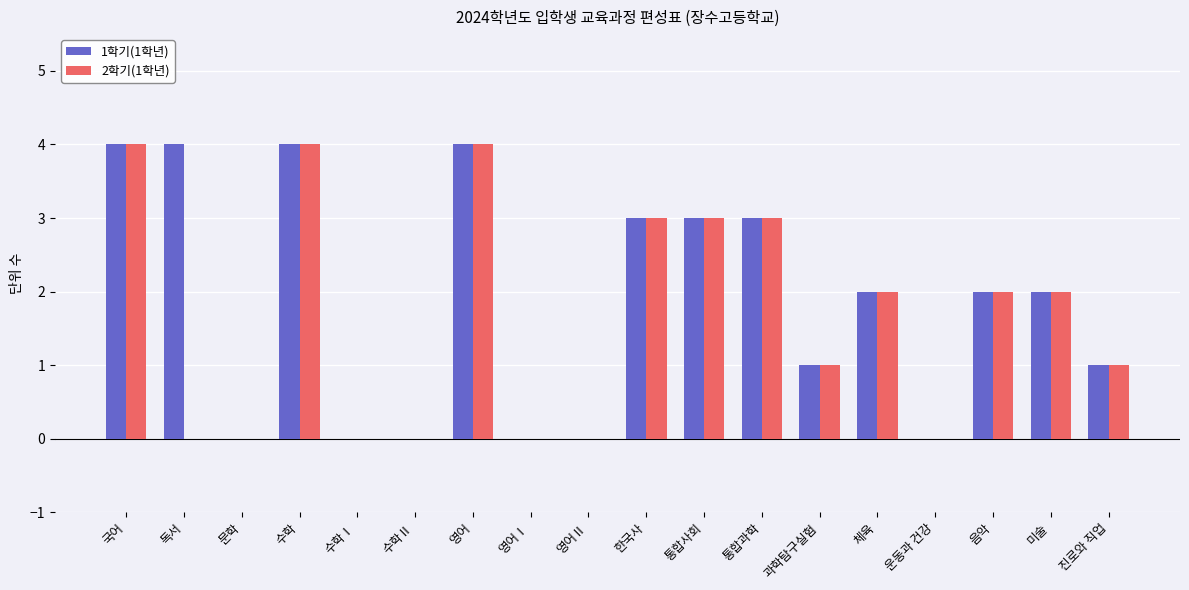

Reading right to left, extract all data points from this chart.

1학기(1학년): 진로와 직업=1	미술=2	음악=2	운동과 건강=0	체육=2	과학탐구실험=1	통합과학=3	통합사회=3	한국사=3	영어Ⅱ=0	영어Ⅰ=0	영어=4	수학Ⅱ=0	수학Ⅰ=0	수학=4	문학=0	독서=4	국어=4
2학기(1학년): 진로와 직업=1	미술=2	음악=2	운동과 건강=0	체육=2	과학탐구실험=1	통합과학=3	통합사회=3	한국사=3	영어Ⅱ=0	영어Ⅰ=0	영어=4	수학Ⅱ=0	수학Ⅰ=0	수학=4	문학=0	독서=0	국어=4